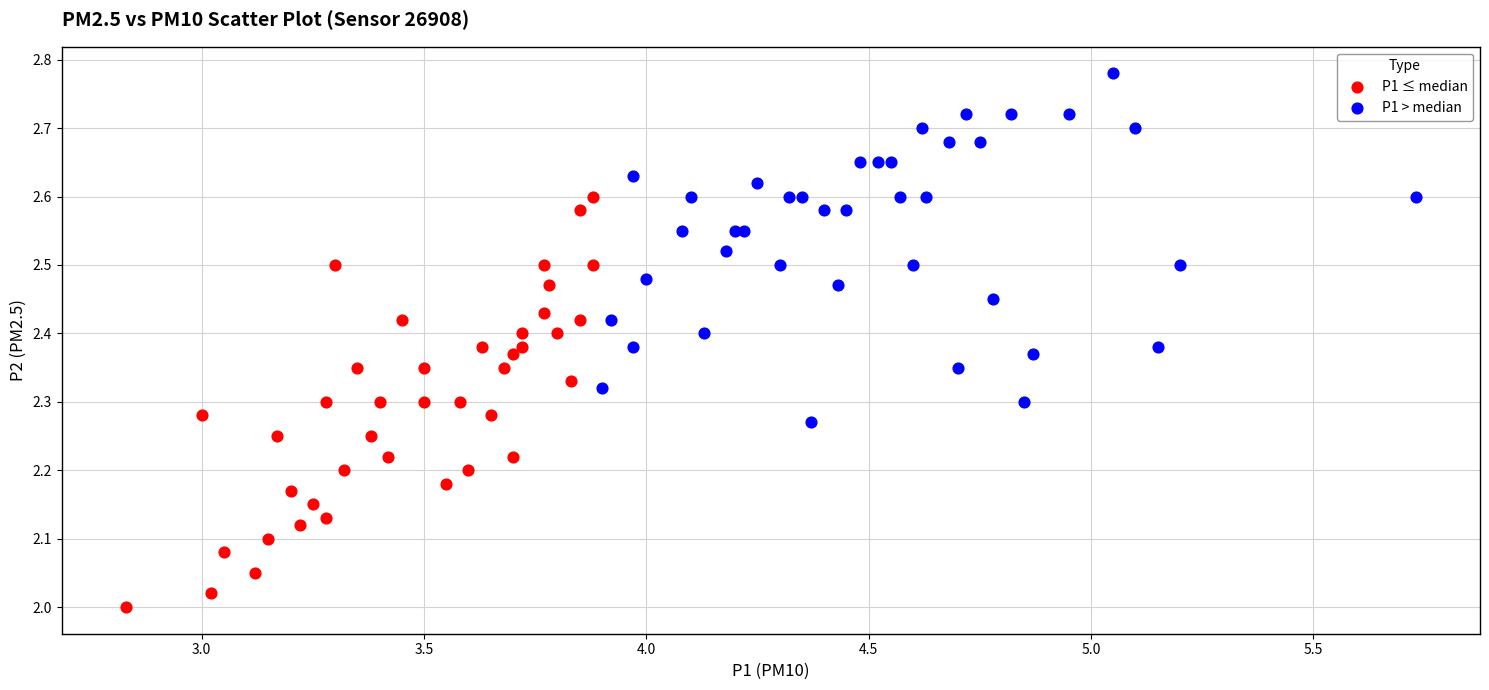

Which series contains the lowest Y value?

P1 ≤ median